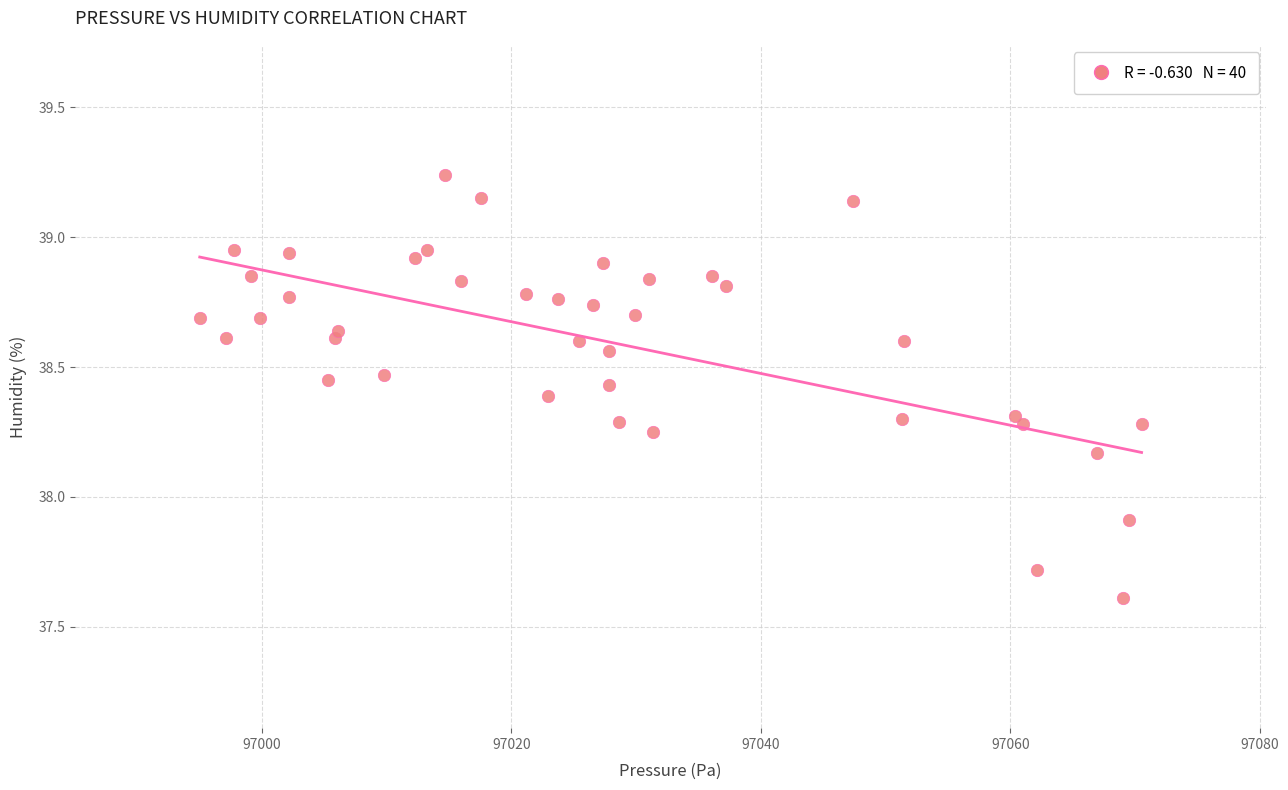

What Y value in the scatter plot is closest to 38?

37.9